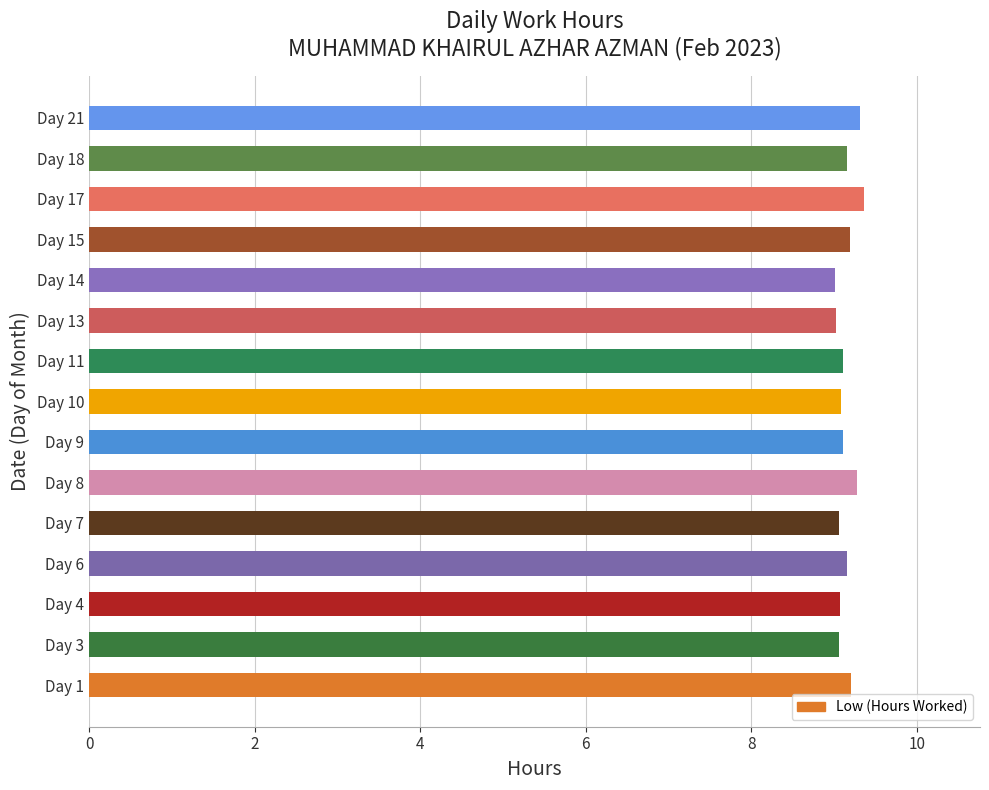

What is the average value?

9.1